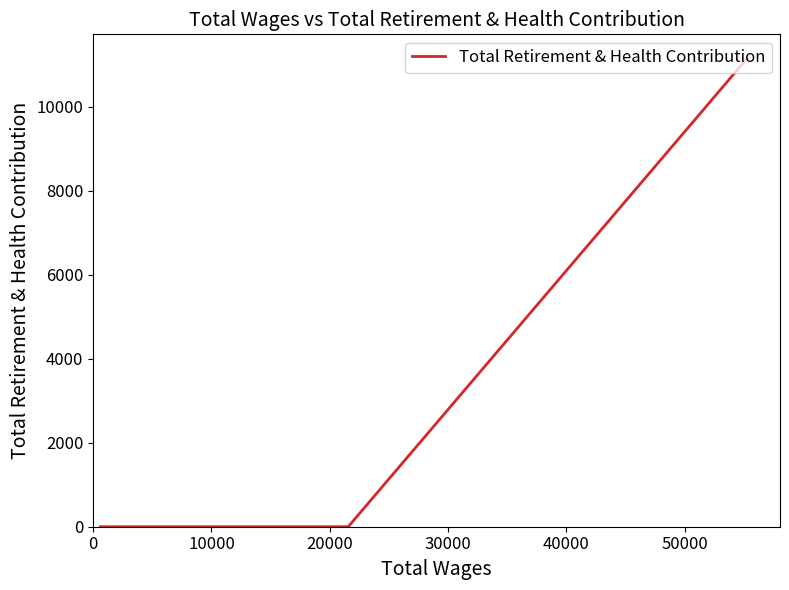

True or false: the data shows 0 at 20000.

True